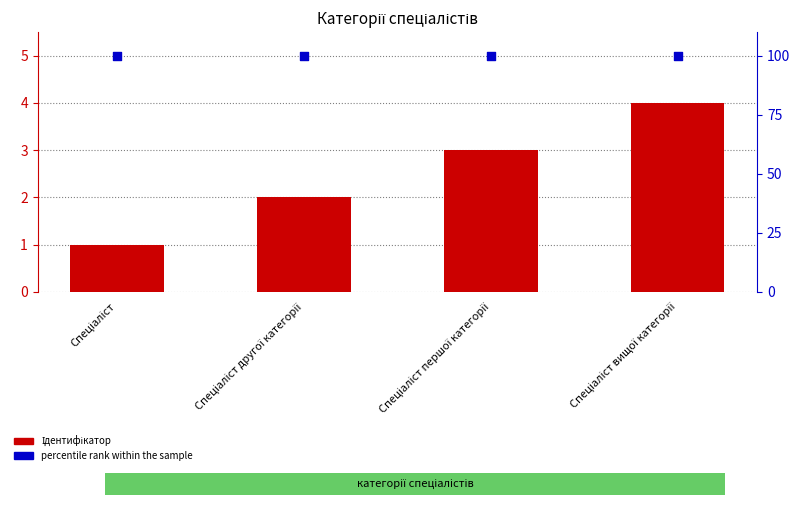

At how many categories does at least one series exceed 36?

4